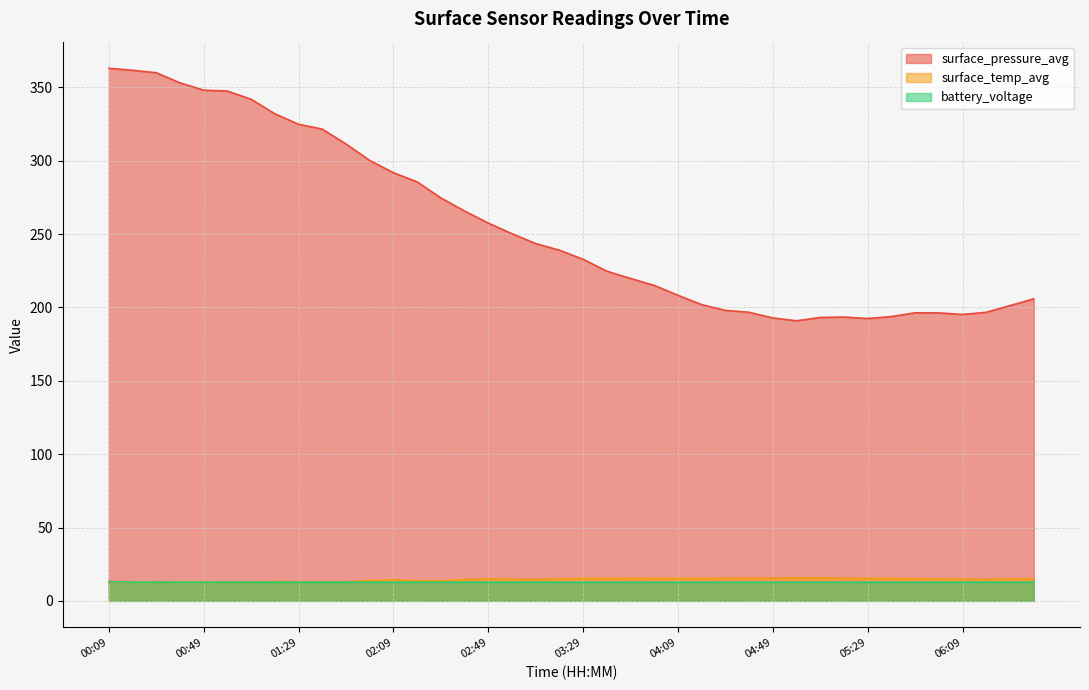

True or false: surface_temp_avg has a value of 14.9 at 05:59.

True